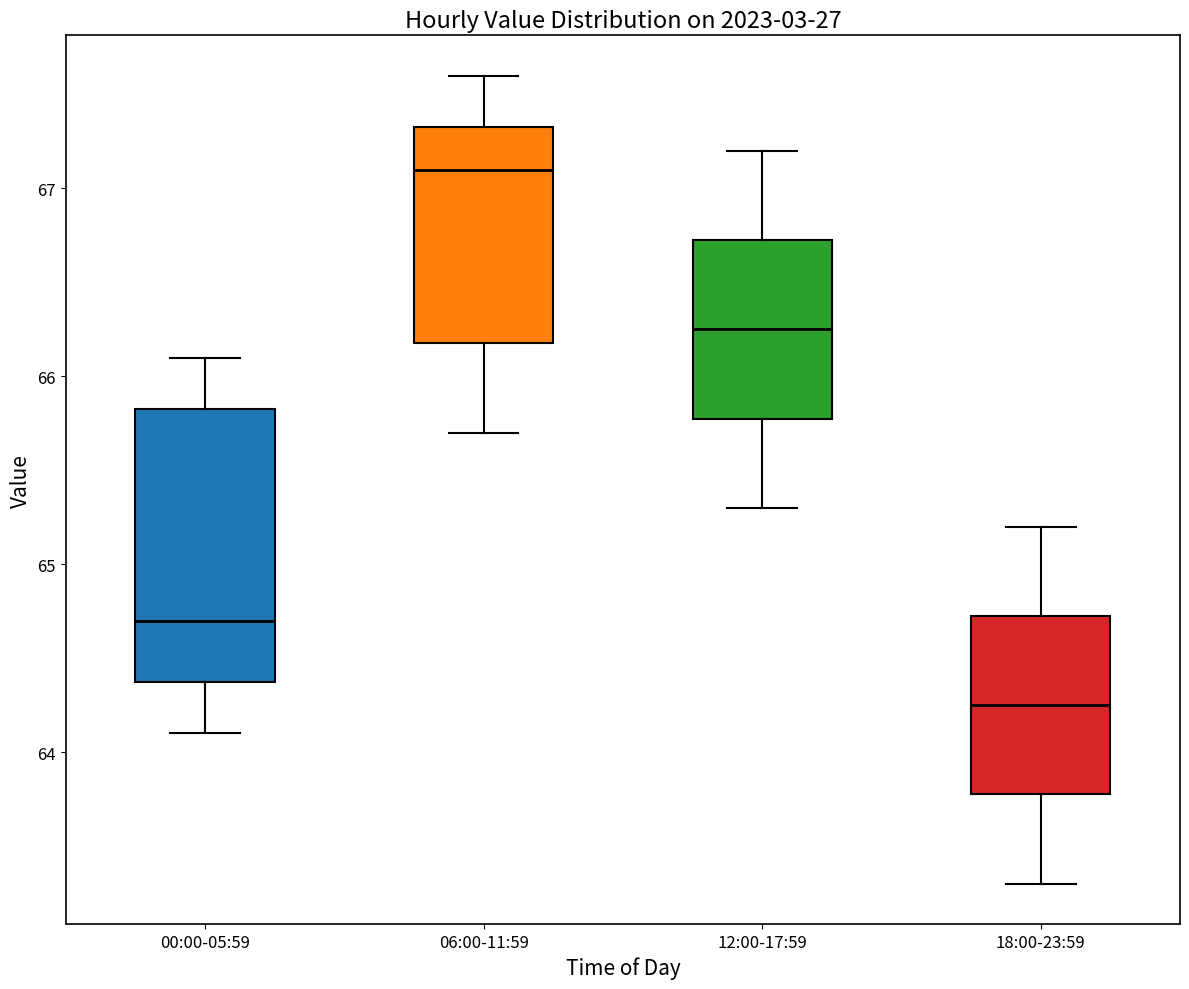

Reading left to right, read every box against the y-axis: the position of its median line, the range the box covers, and the ends of its whiskers. The values are not printed on the chart, so give them approximately, as read against the axis.

00:00-05:59: median 64.7, box 64.4 to 65.8, whiskers 64.1 to 66.1
06:00-11:59: median 67.1, box 66.2 to 67.3, whiskers 65.7 to 67.6
12:00-17:59: median 66.3, box 65.8 to 66.7, whiskers 65.3 to 67.2
18:00-23:59: median 64.3, box 63.8 to 64.7, whiskers 63.3 to 65.2